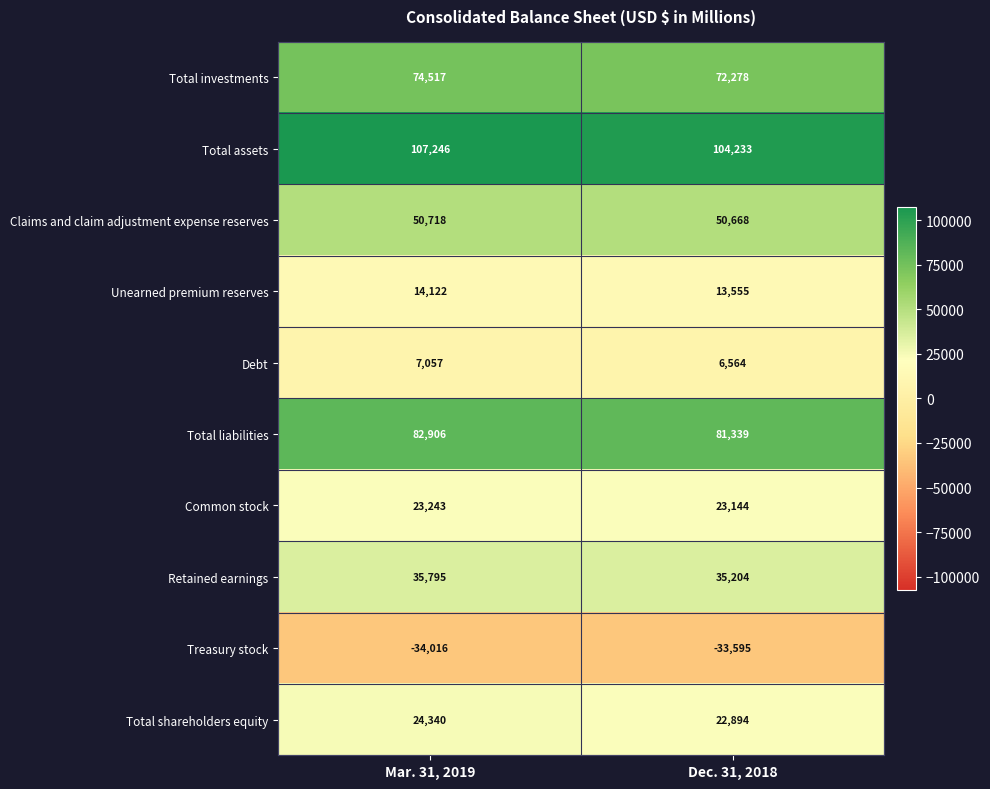

Reading right to left, what are all the values shown in this chart?

Total investments: Dec. 31, 2018=72278	Mar. 31, 2019=74517
Total assets: Dec. 31, 2018=104233	Mar. 31, 2019=107246
Claims and claim adjustment expense reserves: Dec. 31, 2018=50668	Mar. 31, 2019=50718
Unearned premium reserves: Dec. 31, 2018=13555	Mar. 31, 2019=14122
Debt: Dec. 31, 2018=6564	Mar. 31, 2019=7057
Total liabilities: Dec. 31, 2018=81339	Mar. 31, 2019=82906
Common stock: Dec. 31, 2018=23144	Mar. 31, 2019=23243
Retained earnings: Dec. 31, 2018=35204	Mar. 31, 2019=35795
Treasury stock: Dec. 31, 2018=-33595	Mar. 31, 2019=-34016
Total shareholders equity: Dec. 31, 2018=22894	Mar. 31, 2019=24340